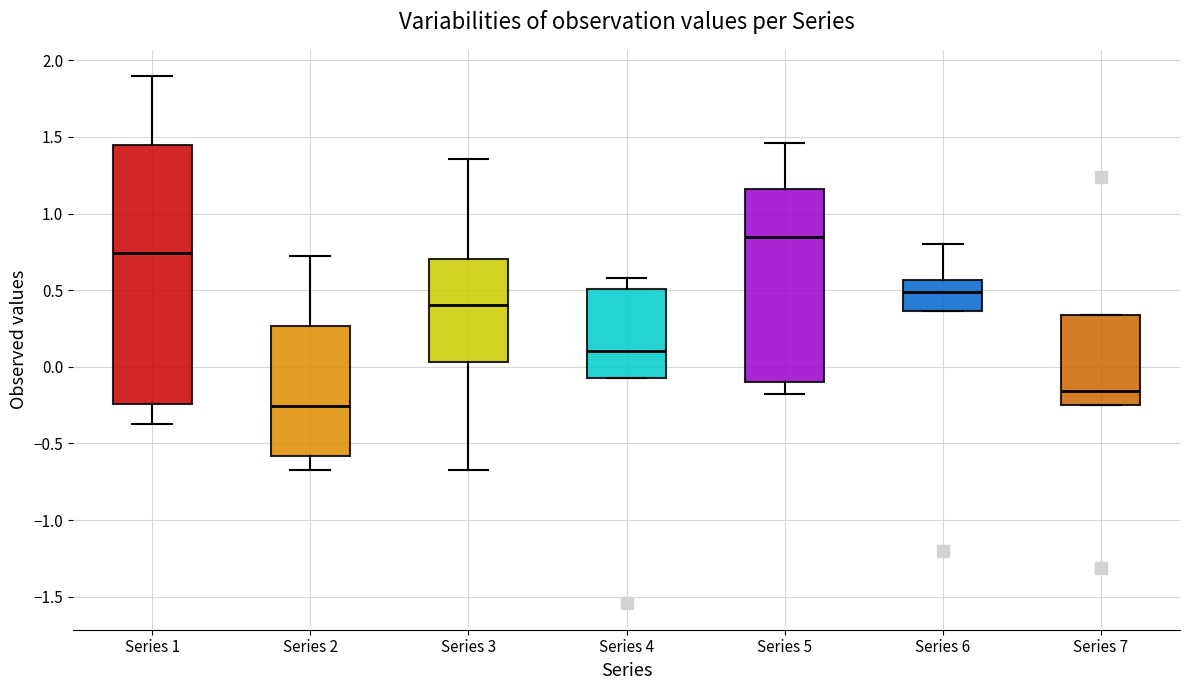

Comparing the boxes themselves (not the whiskers), which one is the tallest?

Series 1